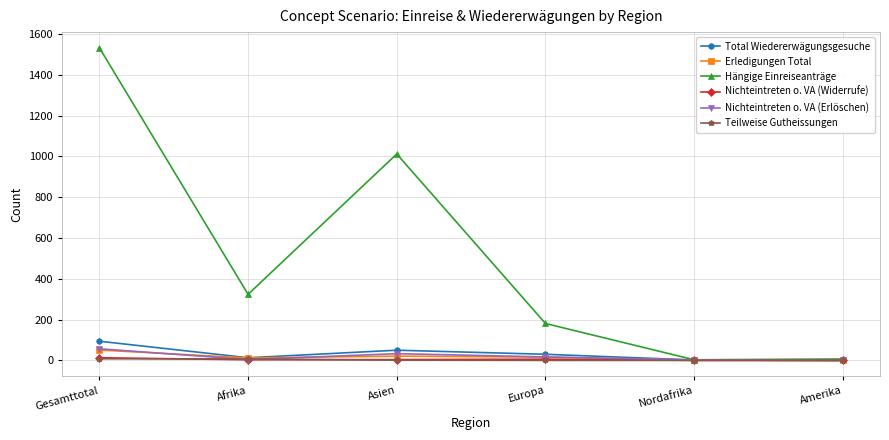

What is the difference between the second highest and second lowest values in the Hängige Einreiseanträge series?

1005